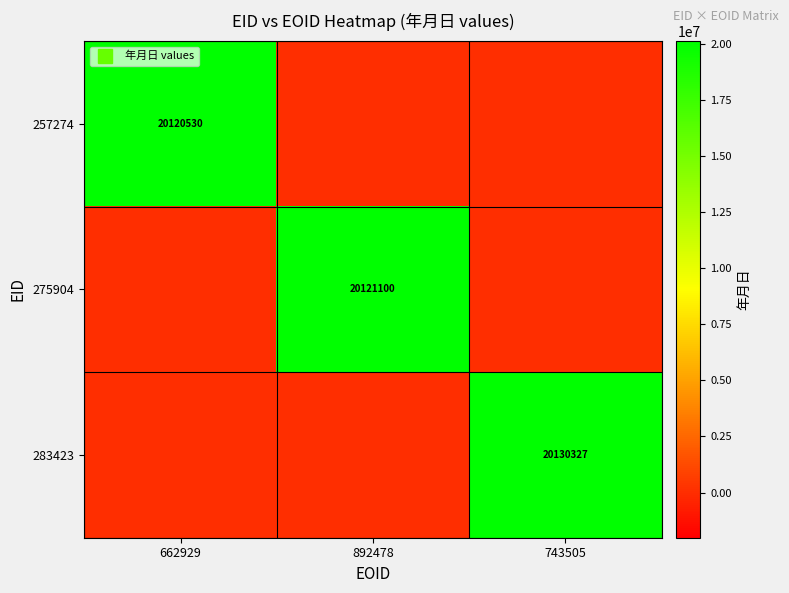

How many data points in 275904 are above 0?

1